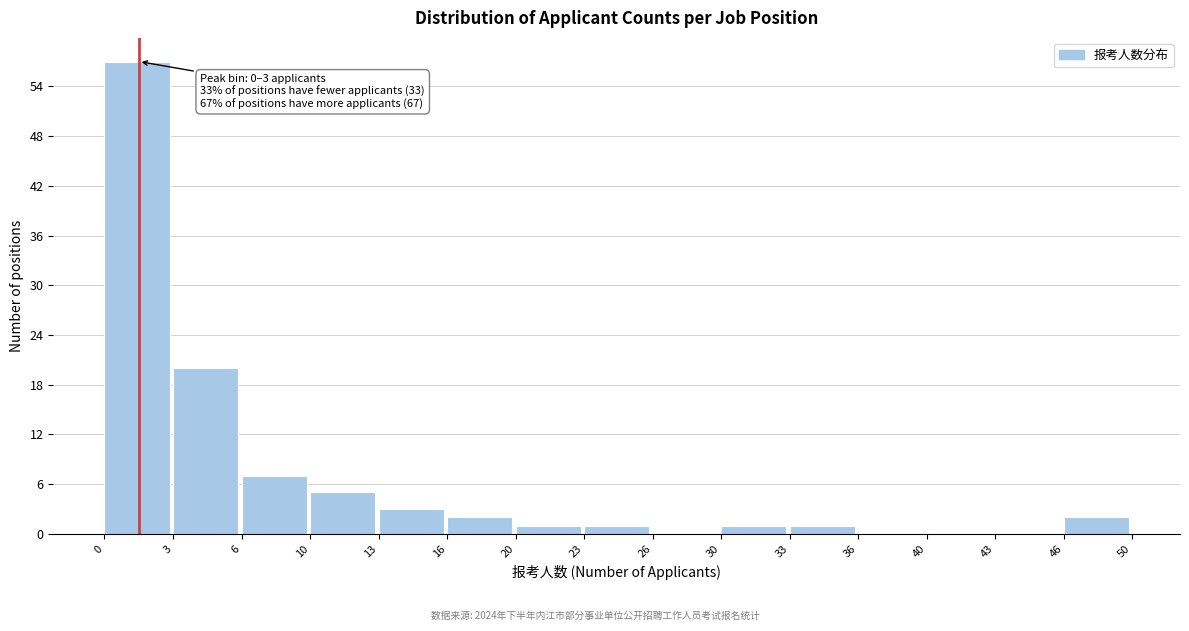

Reading right to left, list all the values displayed in this chart.

46=2	43=0	40=0	36=0	33=1	30=1	26=0	23=1	20=1	16=2	13=3	10=5	6=7	3=20	0=57